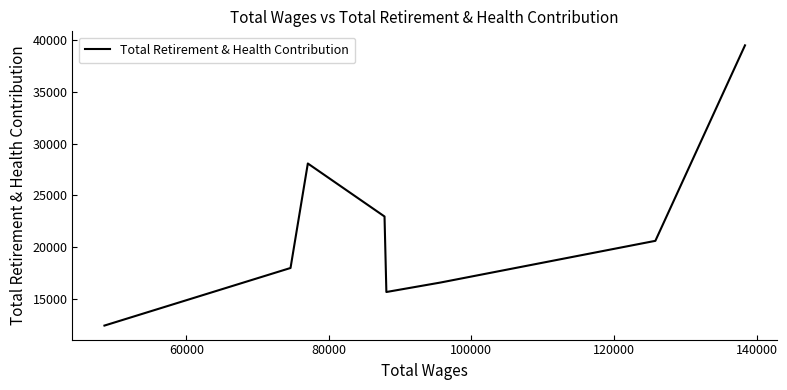

True or false: there are more than 2 points higher than both neighbors.

False